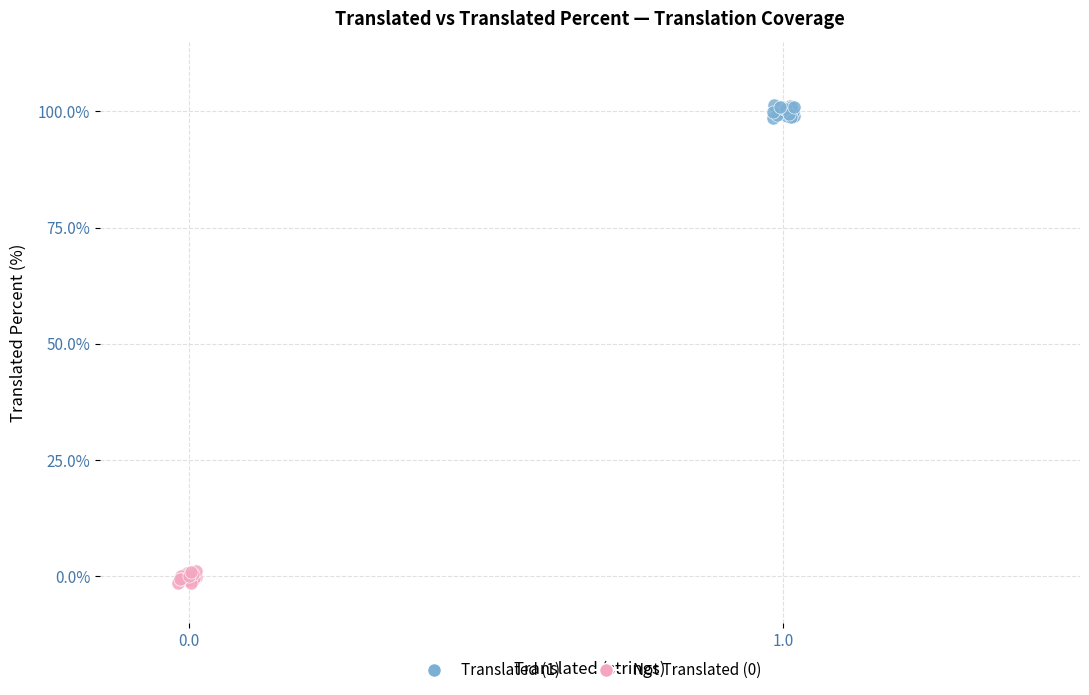

Which series reaches the maximum Y coordinate?

Translated (1)